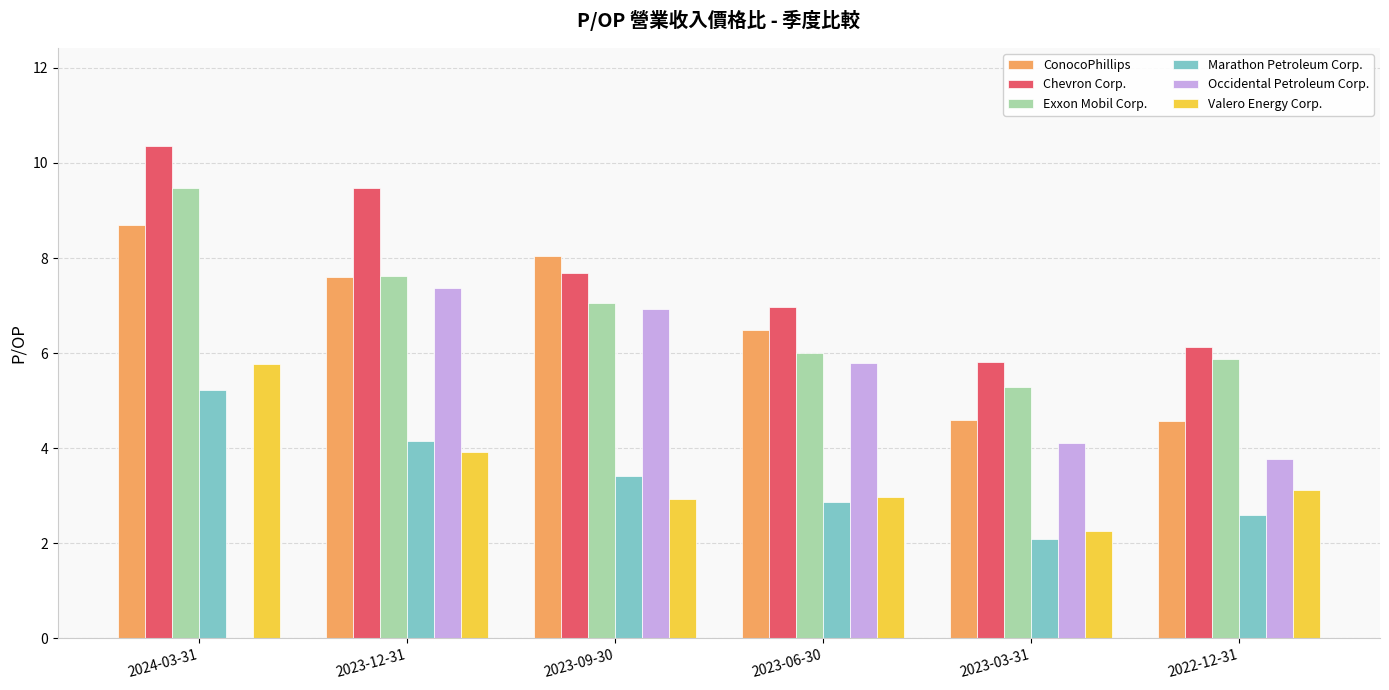

Is it true that Valero Energy Corp. equals 2.9 at 2023-09-30?

True